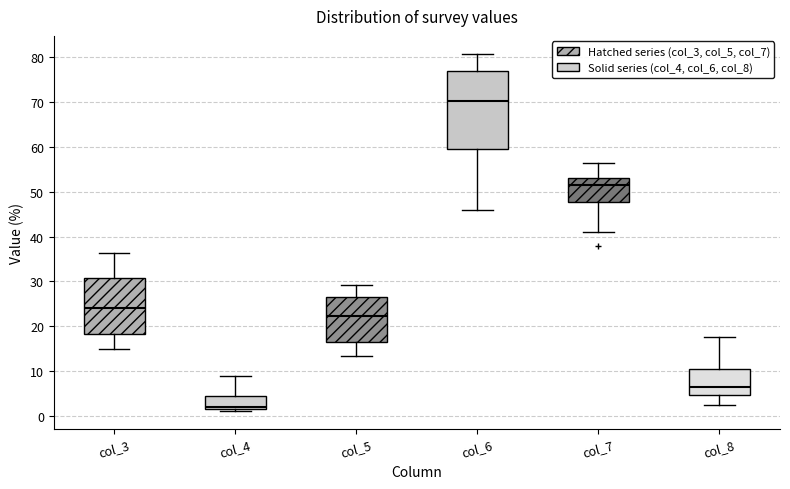

Reading left to right, transcribe this box plot: for each box, give where its median line is, the range the box spans, and where its two whiskers end, as read against the y-axis. The values are not printed on the chart, so give them approximately, as read against the axis.

col_3: median 24, box 18 to 31, whiskers 15 to 36
col_4: median 2 (just above the box's lower edge), box 2 to 5, whiskers 1 to 9
col_5: median 22, box 17 to 27, whiskers 13 to 29
col_6: median 70, box 59 to 77, whiskers 46 to 81
col_7: median 51, box 48 to 53, whiskers 41 to 56
col_8: median 7, box 5 to 11, whiskers 3 to 18